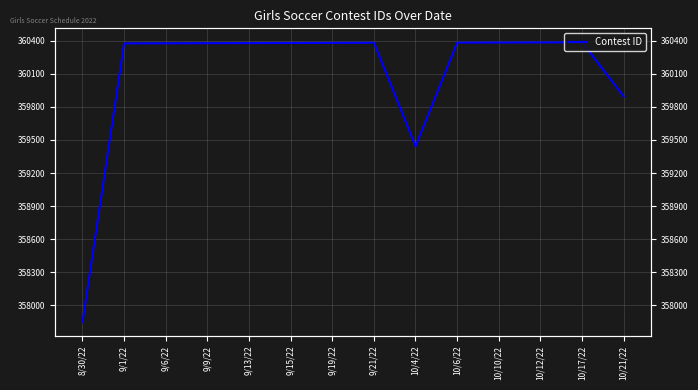

What is the sum of the values at 9/13/22 and 9/21/22?

720757